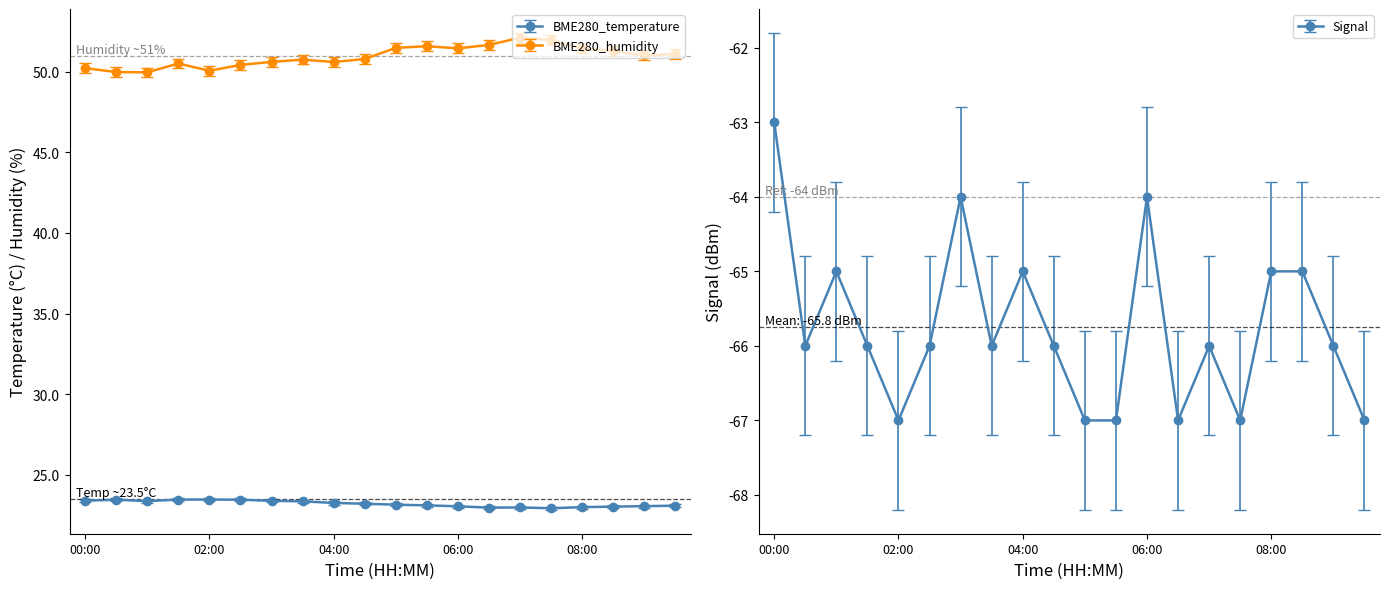

True or false: BME280_humidity has more than 0 interior local peaks.

True